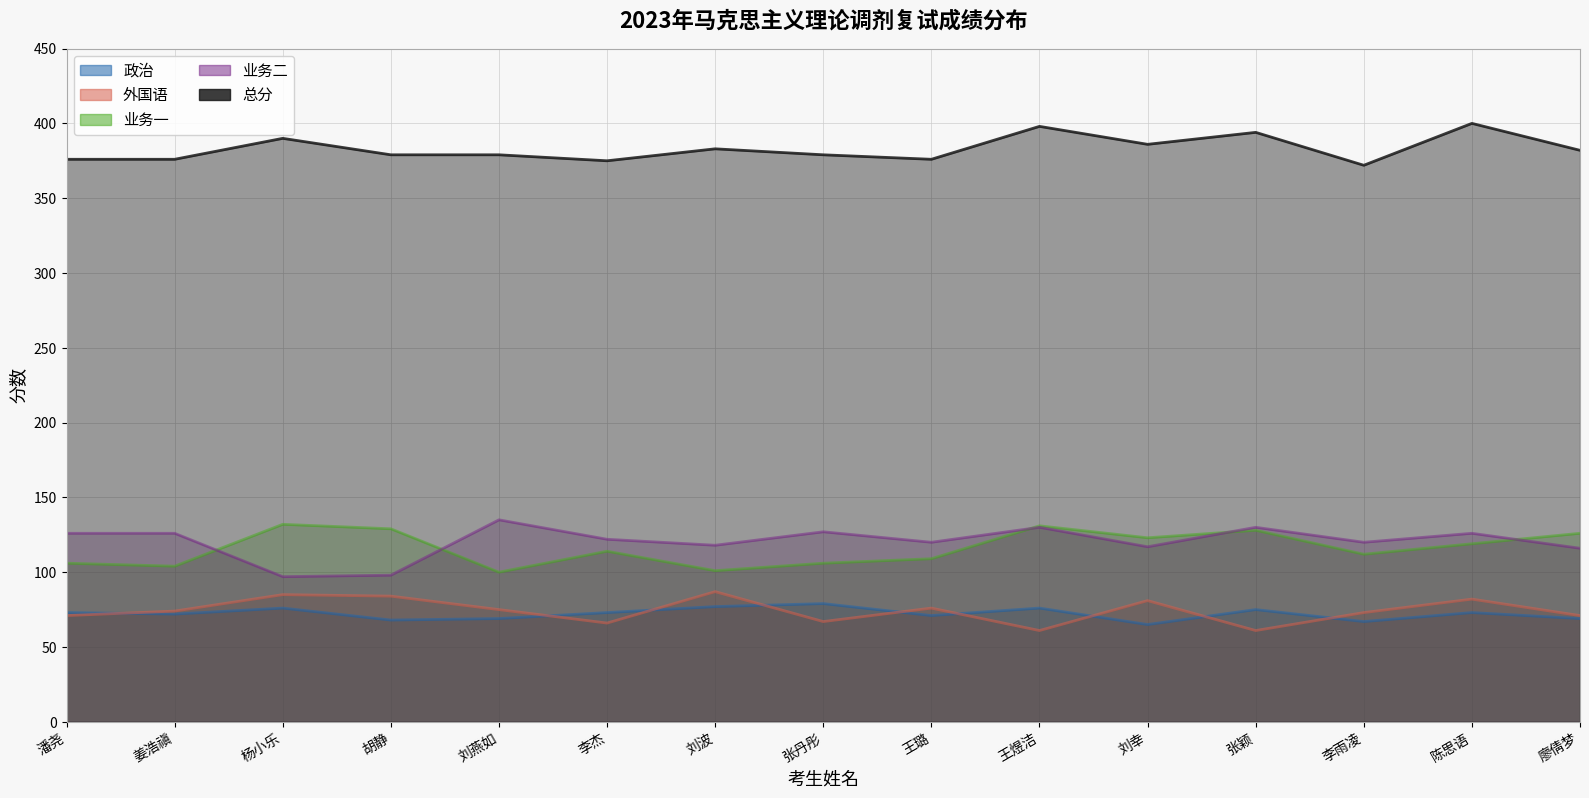

Reading left to right, transcribe all the data shown in this chart.

政治: 73	72	76	68	69	73	77	79	71	76	65	75	67	73	69
外国语: 71	74	85	84	75	66	87	67	76	61	81	61	73	82	71
业务一: 106	104	132	129	100	114	101	106	109	131	123	128	112	119	126
业务二: 126	126	97	98	135	122	118	127	120	130	117	130	120	126	116
总分: 376	376	390	379	379	375	383	379	376	398	386	394	372	400	382